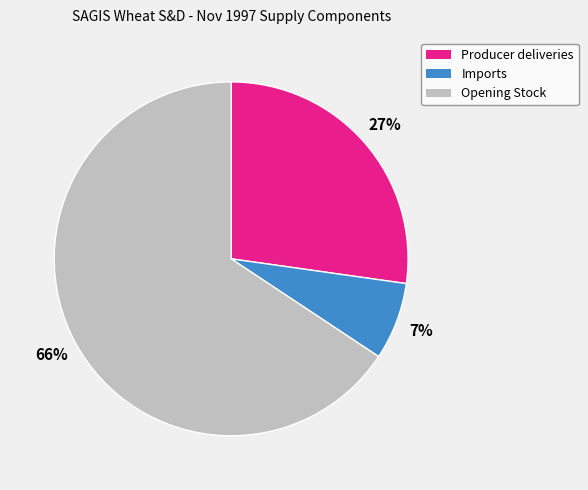

What percentage is the Opening Stock slice, to the nearest percent?

66%